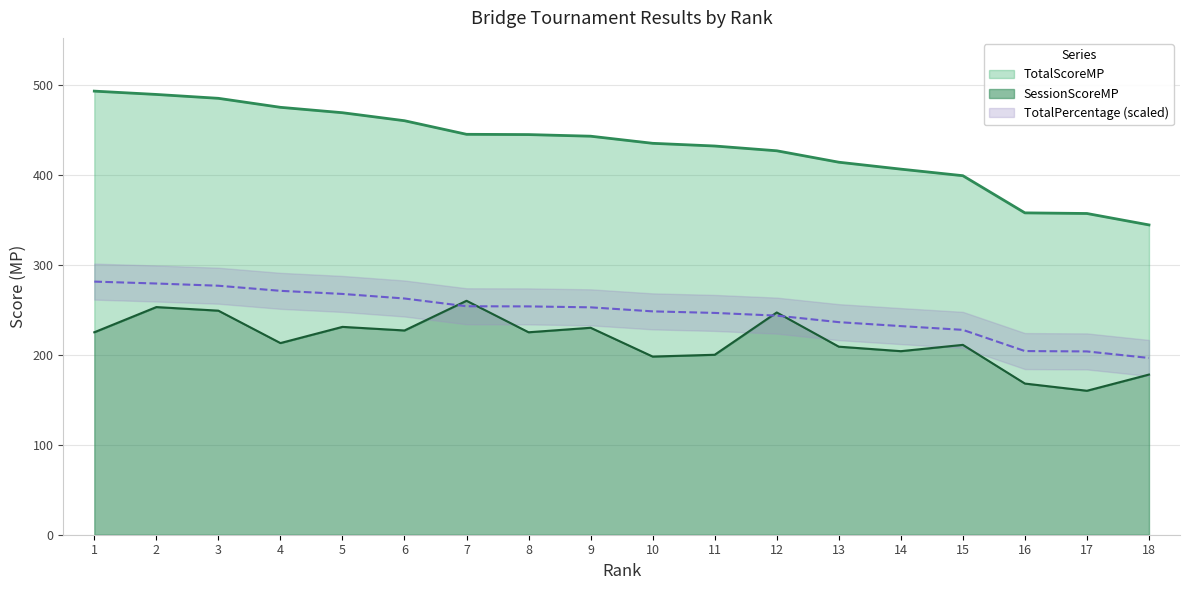

At which category is the sum across all series the highest?

2